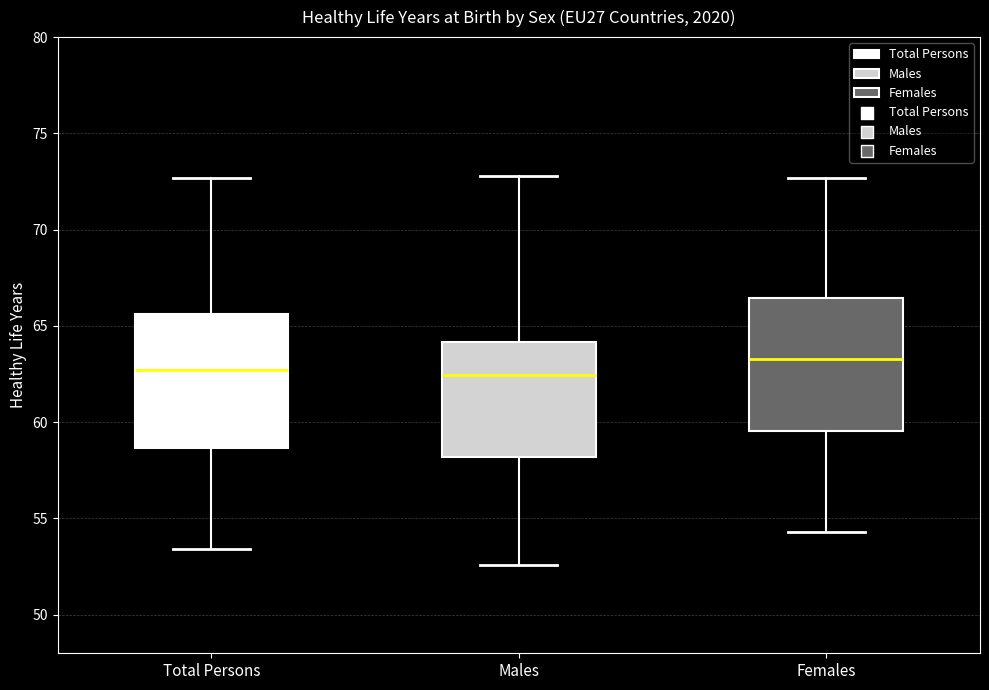

Where does the upper whisker of the box for Males end on the y-axis? The values are not printed on the chart, so give them approximately, as read against the axis.

73.0